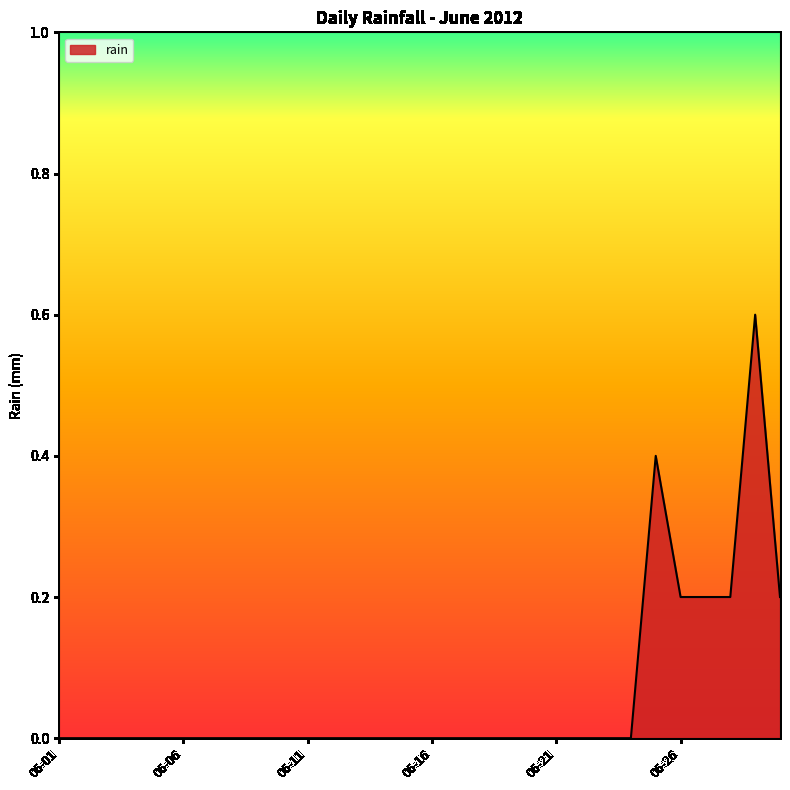

What is the maximum value shown in the chart?

0.6